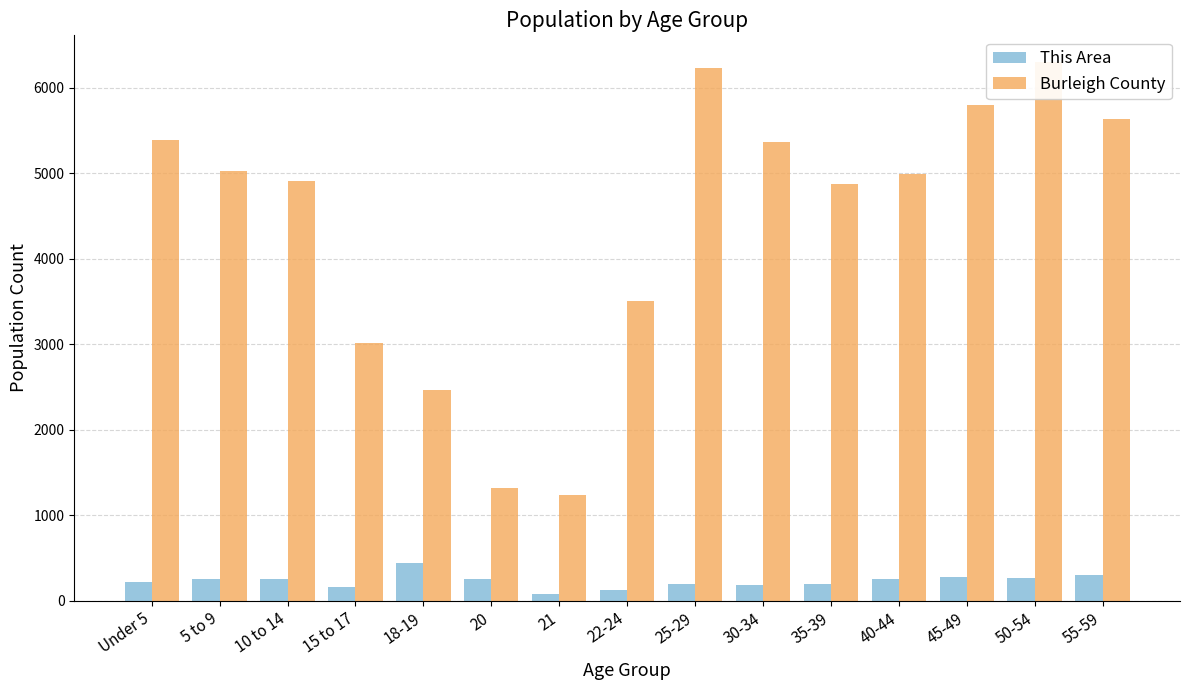

The Burleigh County series shows 10017 at 55-59. True or false?

False